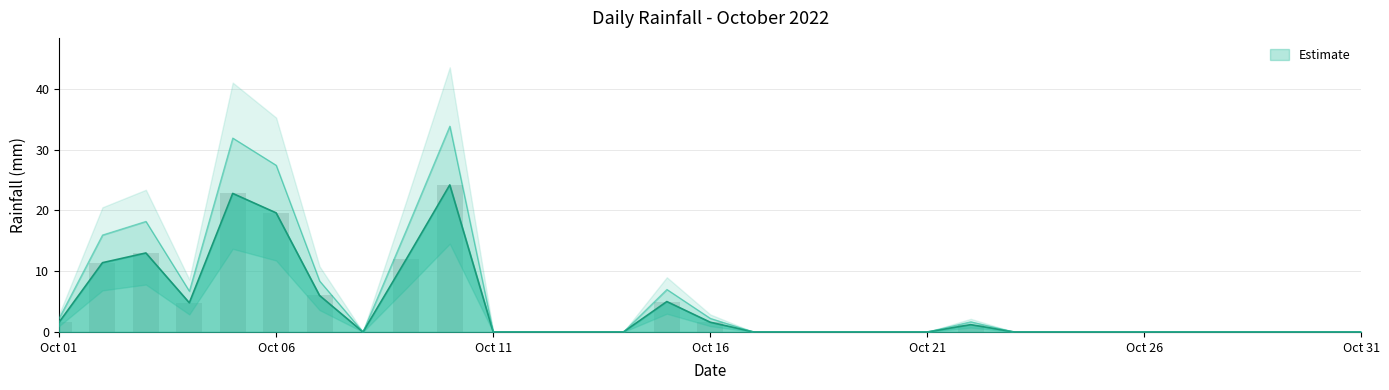

Are the bars horizontal?

No